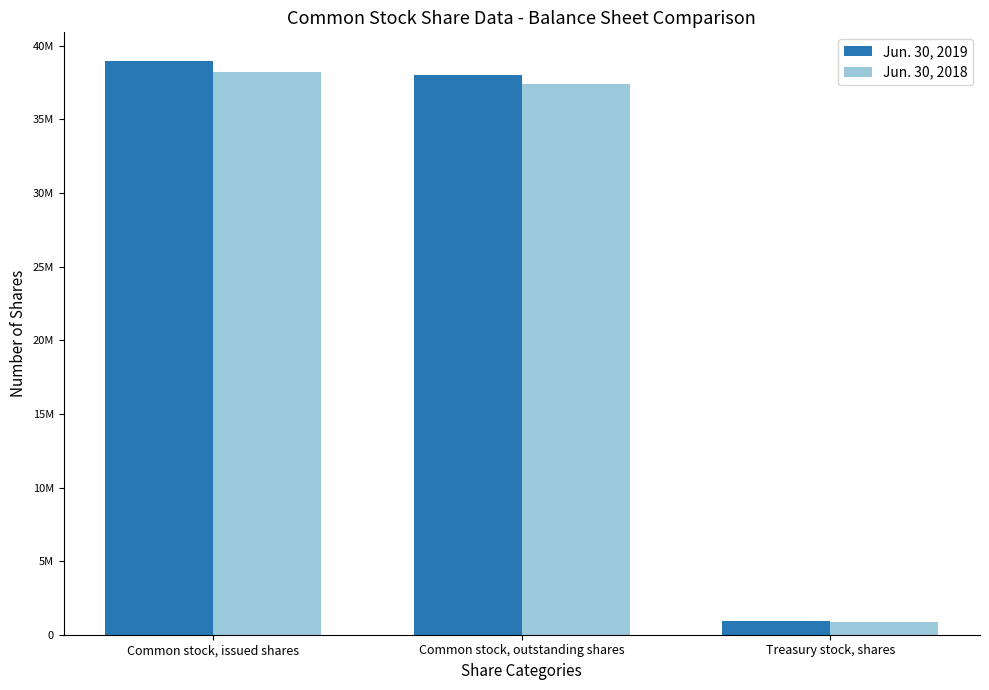

Does the chart contain stacked bars?

No